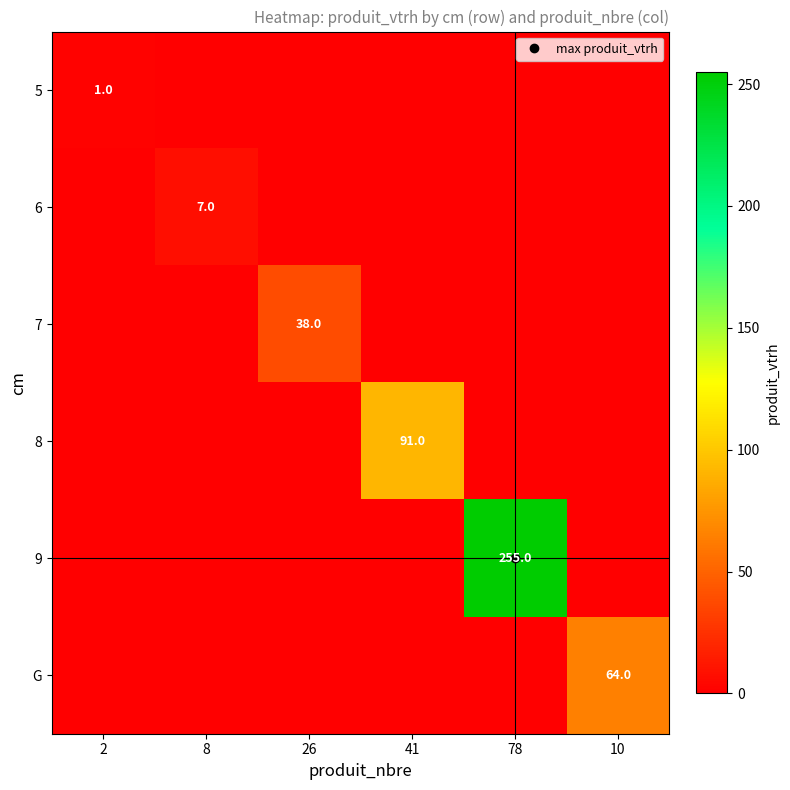

Which category has the lowest value across all series?

8